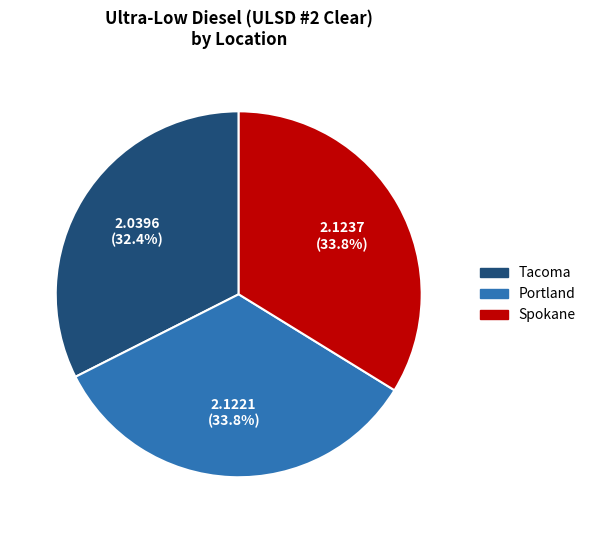

Is Spokane the majority of the pie?

No